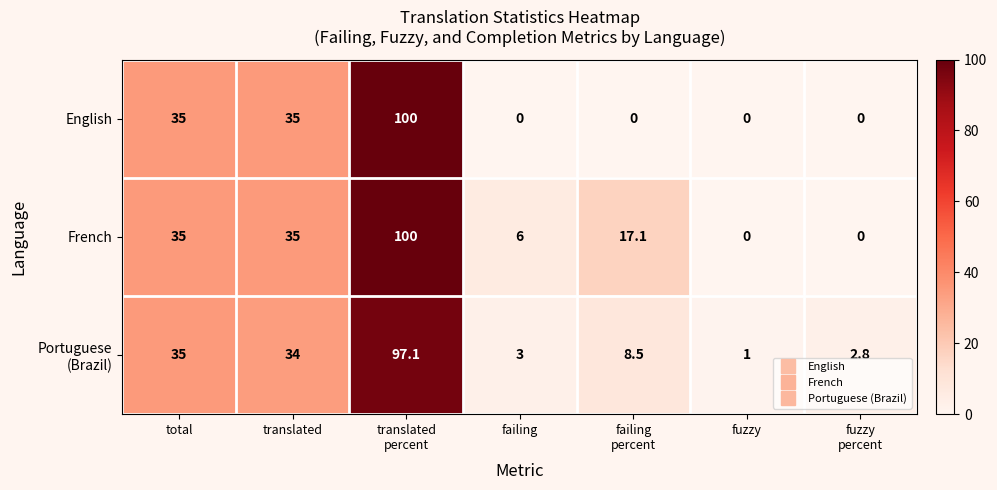

How many data points in English are above 0?

3